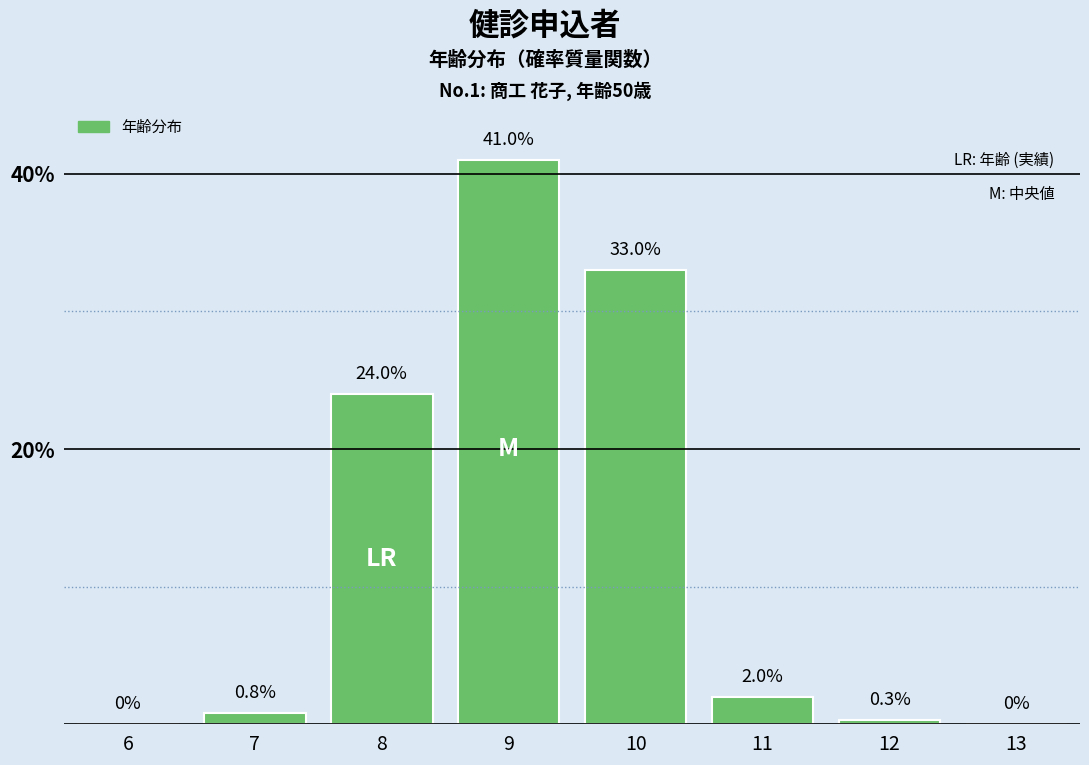

Reading left to right, transcribe all the data shown in this chart.

6=0.0	7=0.8	8=24.0	9=41.0	10=33.0	11=2.0	12=0.3	13=0.0